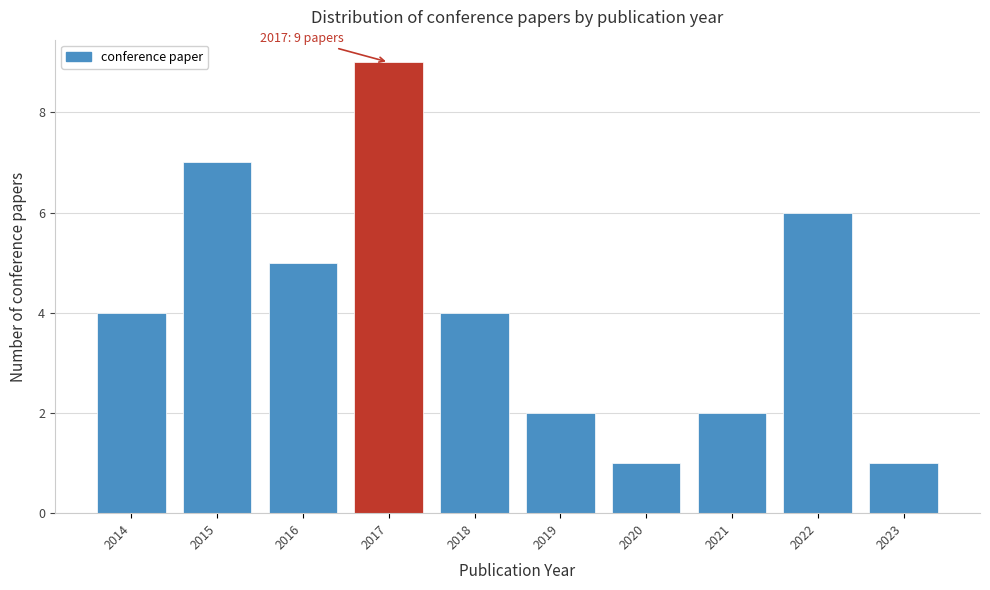

Reading left to right, extract all data points from this chart.

2014=4	2015=7	2016=5	2017=9	2018=4	2019=2	2020=1	2021=2	2022=6	2023=1